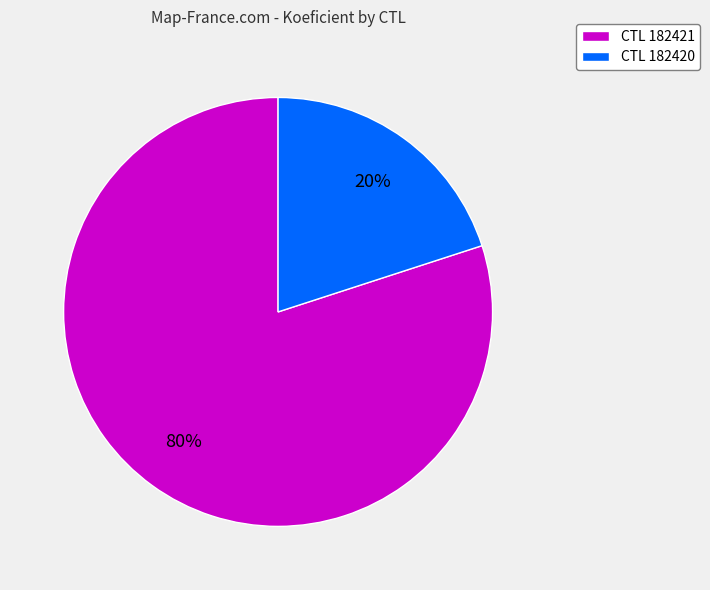

True or false: CTL 182421 accounts for 80% of the total.

True